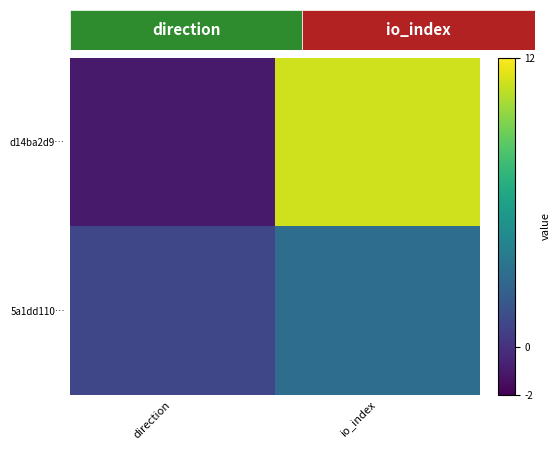

At how many categories does at least one series exceed 0?

2